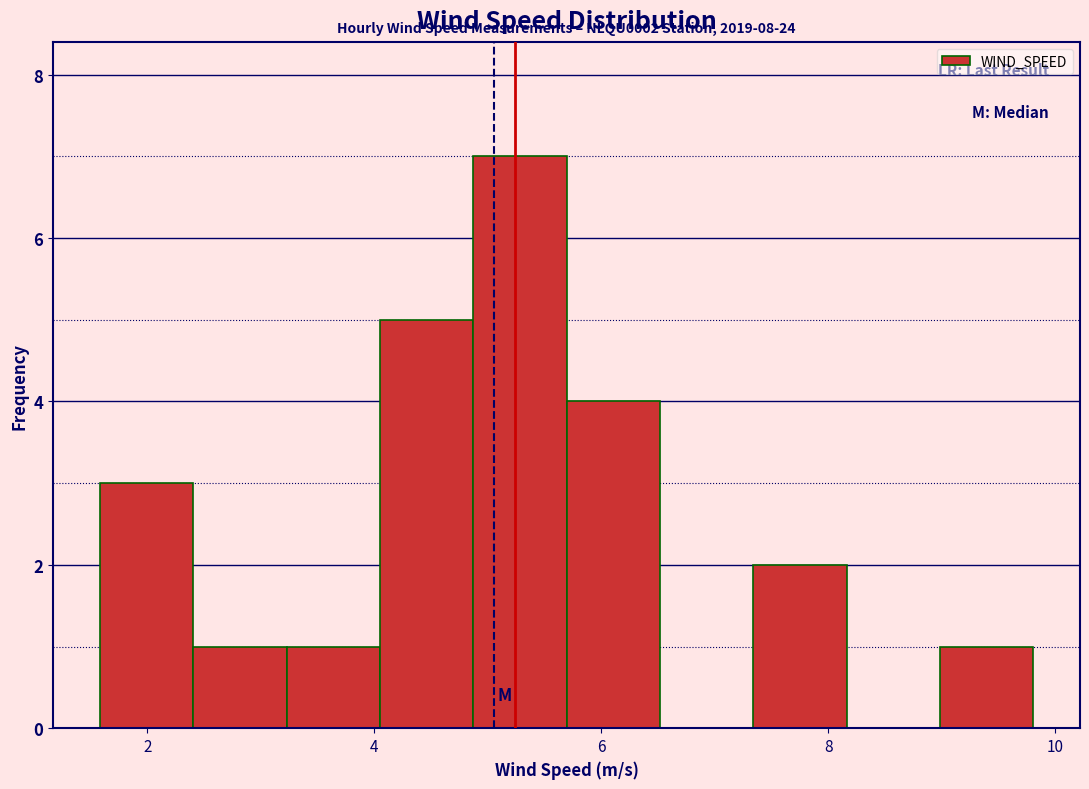

Which range on the x-axis has the tallest bar?

4.8 to 5.6